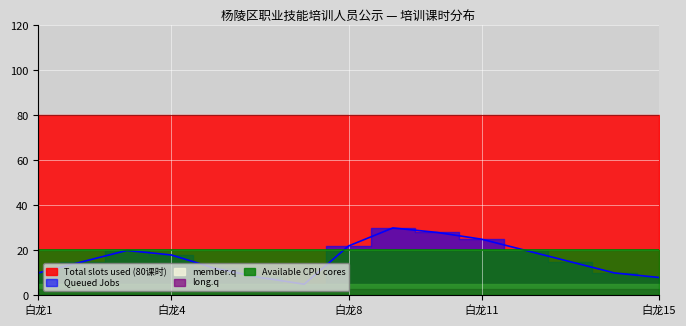

True or false: member.q has a value of 2 at 10.

False